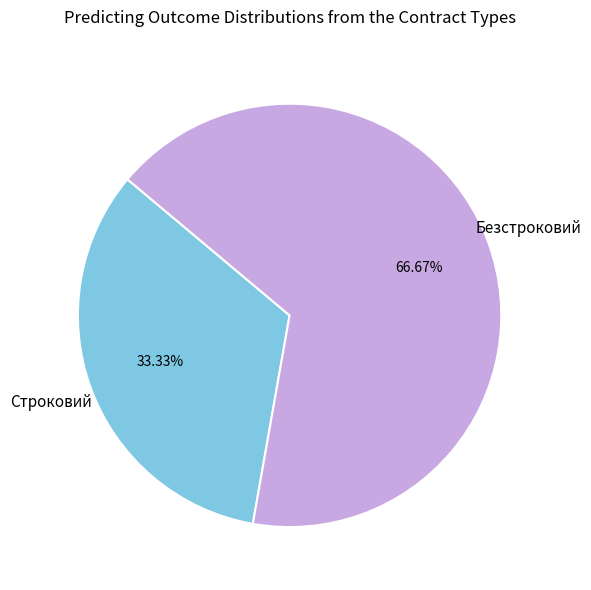

The Безстроковий slice represents 67% of the pie. True or false?

True